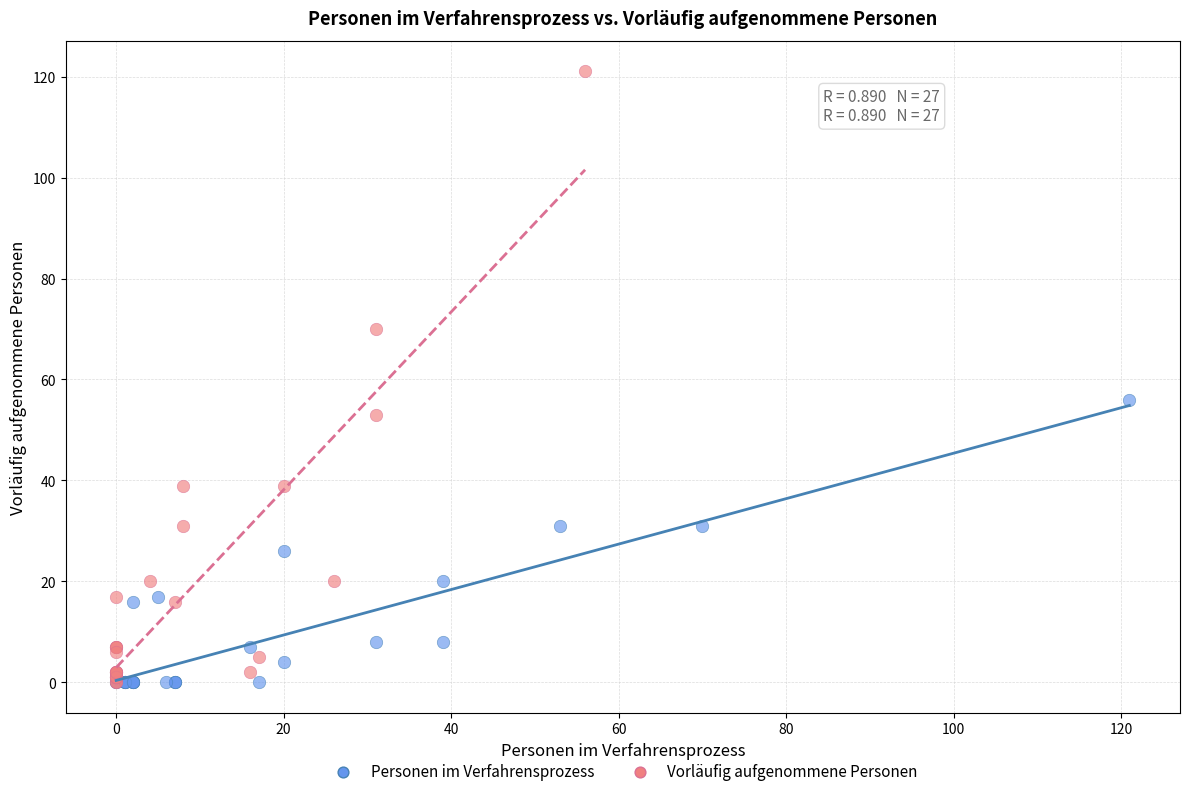

What are all the series names shown in the legend?

Personen im Verfahrensprozess, Vorläufig aufgenommene Personen